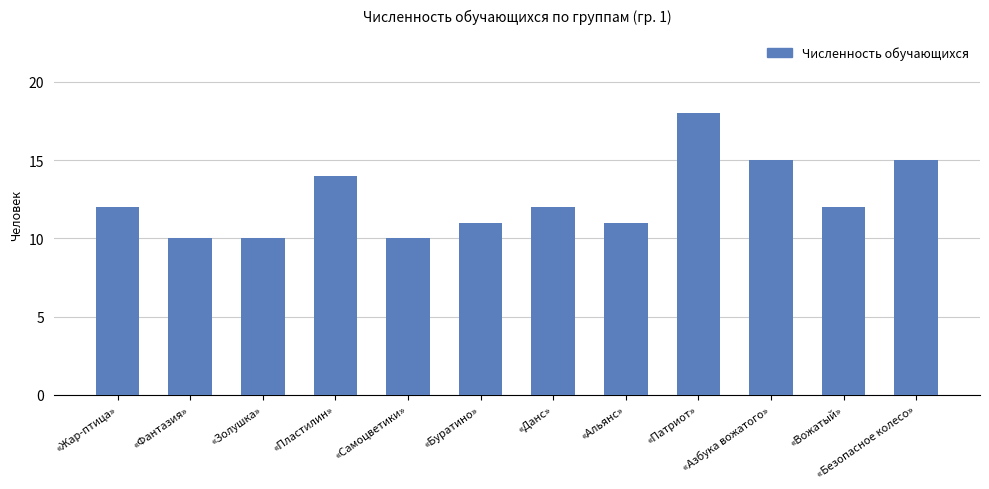

True or false: the data shows 12 at «Жар-птица».

True